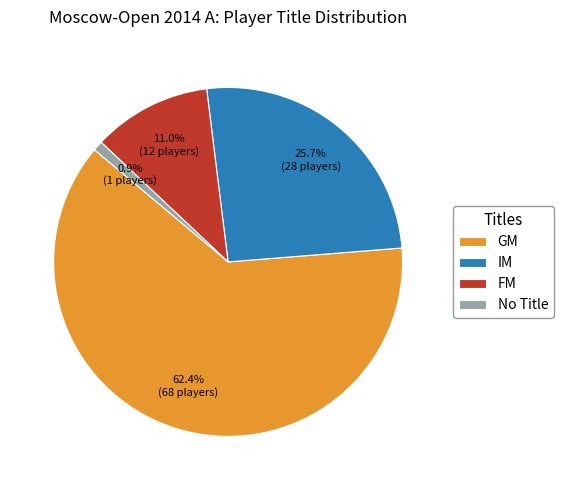

Combined, do FM and No Title account for over 50%?

No